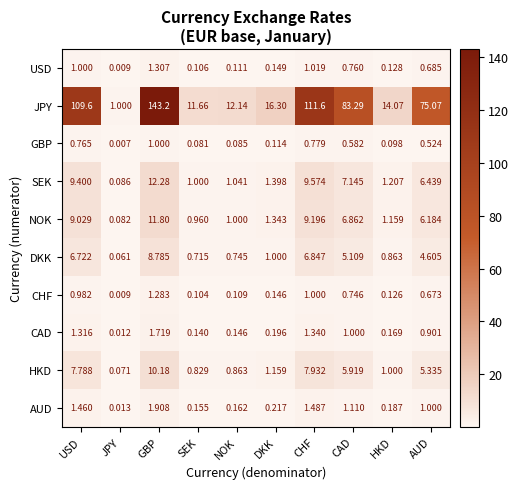

Is the value of USD at HKD greater than the value of CHF at CHF?

No